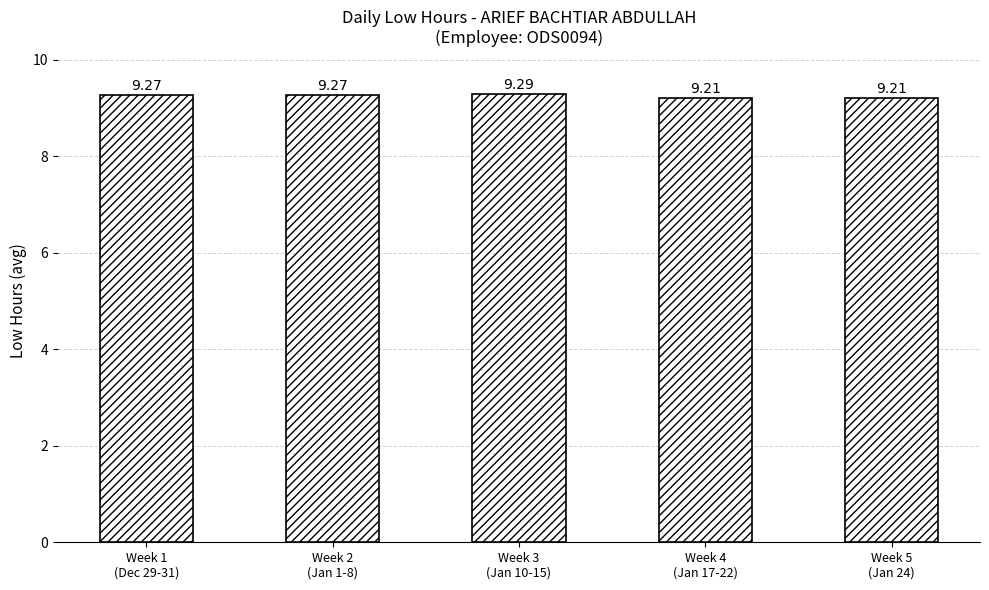

Reading left to right, what are all the values shown in this chart?

9.3	9.3	9.3	9.2	9.2